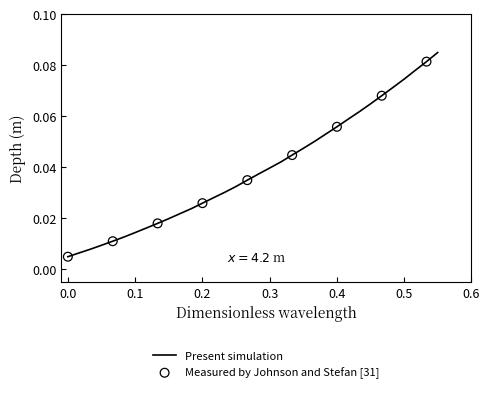

Does the chart have visible grid lines?

No